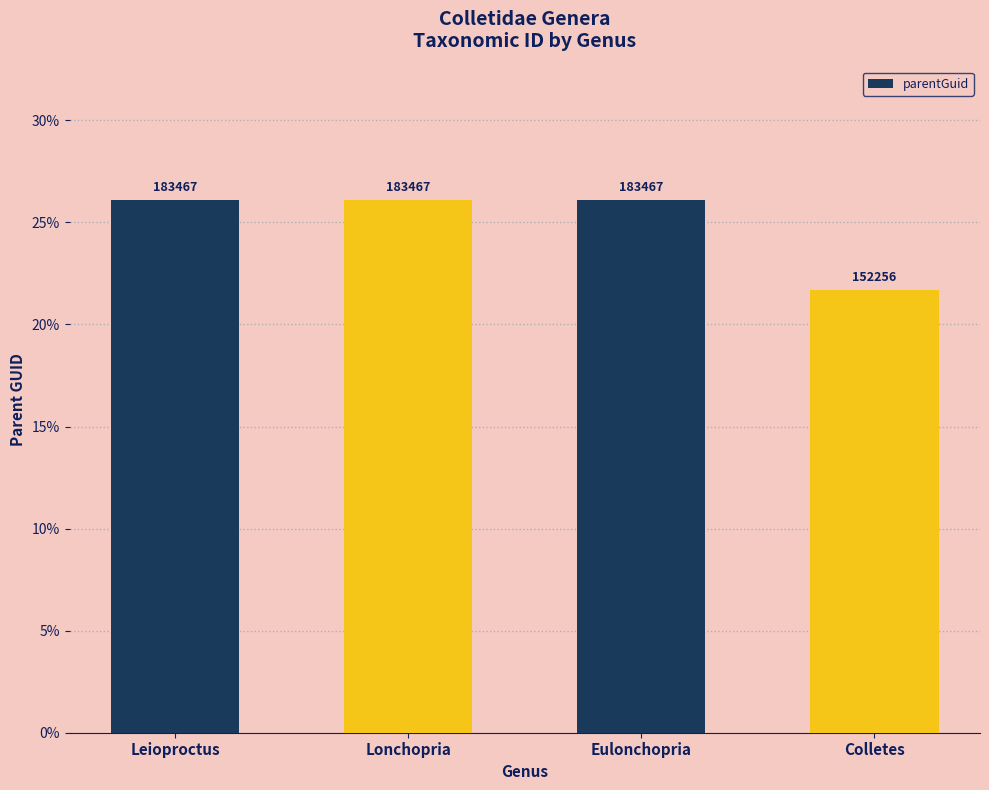

Are the bars grouped side by side (vs. stacked)?

No